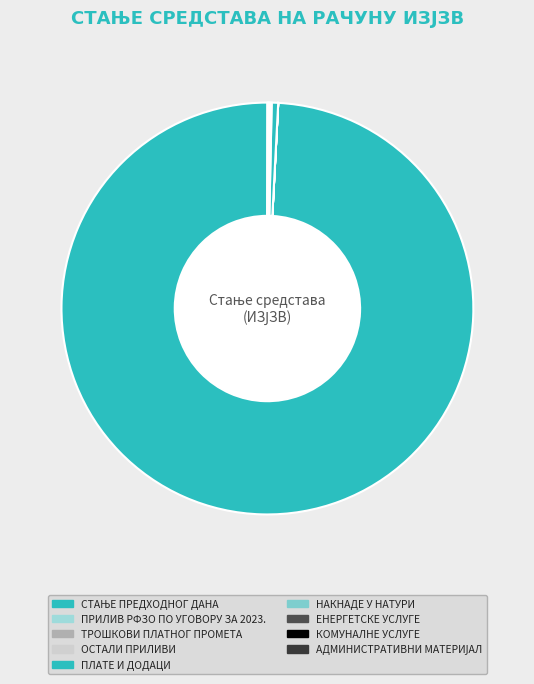

How many slices are in this pie chart?

9